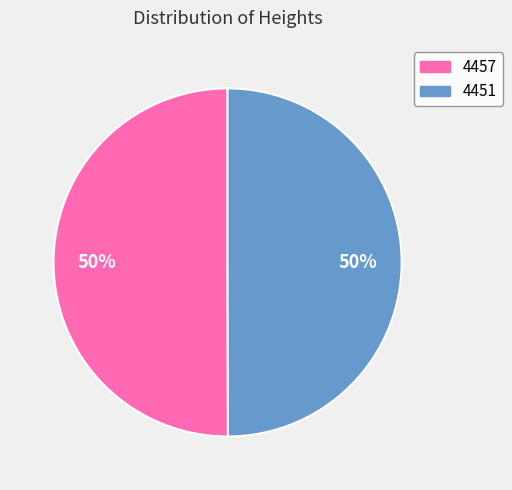

Do 4451 and 4457 together represent more than half of the pie?

Yes